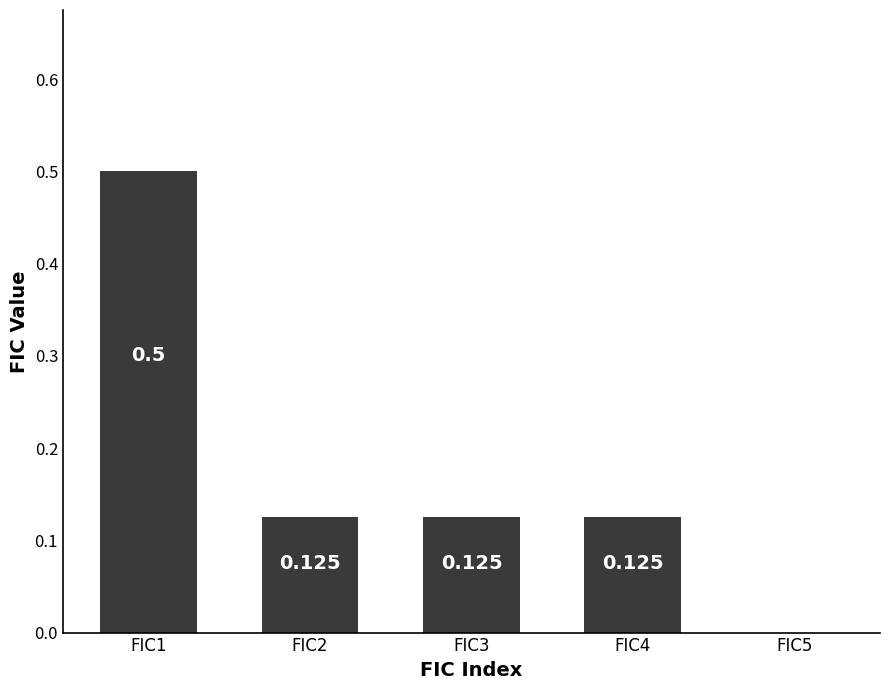

Are the bars horizontal?

No